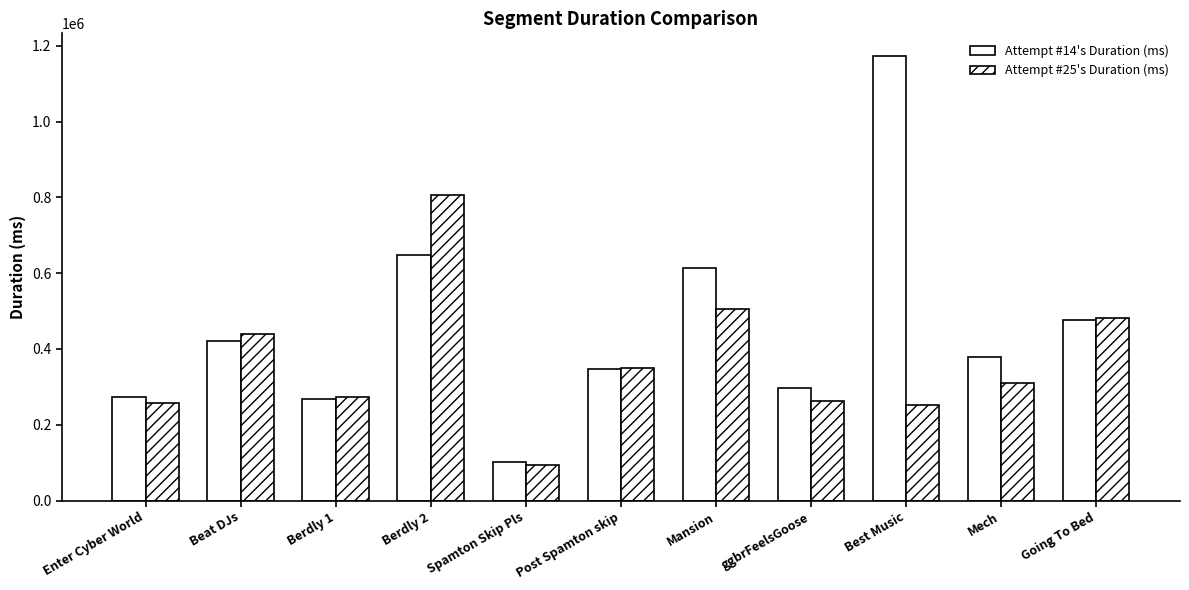

Rank the series by their average value, from highest to lowest.

Attempt #14's Duration (ms), Attempt #25's Duration (ms)